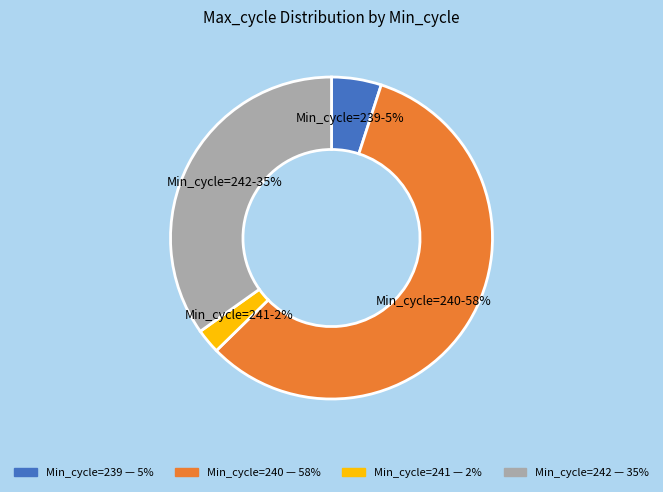

Between Min_cycle=239 and Min_cycle=241, which is larger?

Min_cycle=239